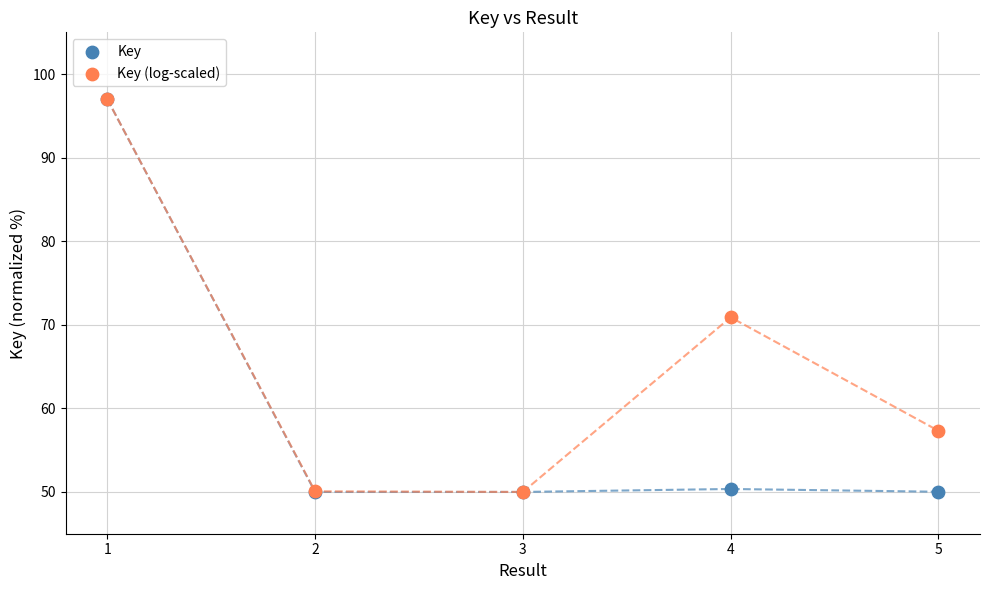

Across all series, what Y value is closest to 73?

70.9